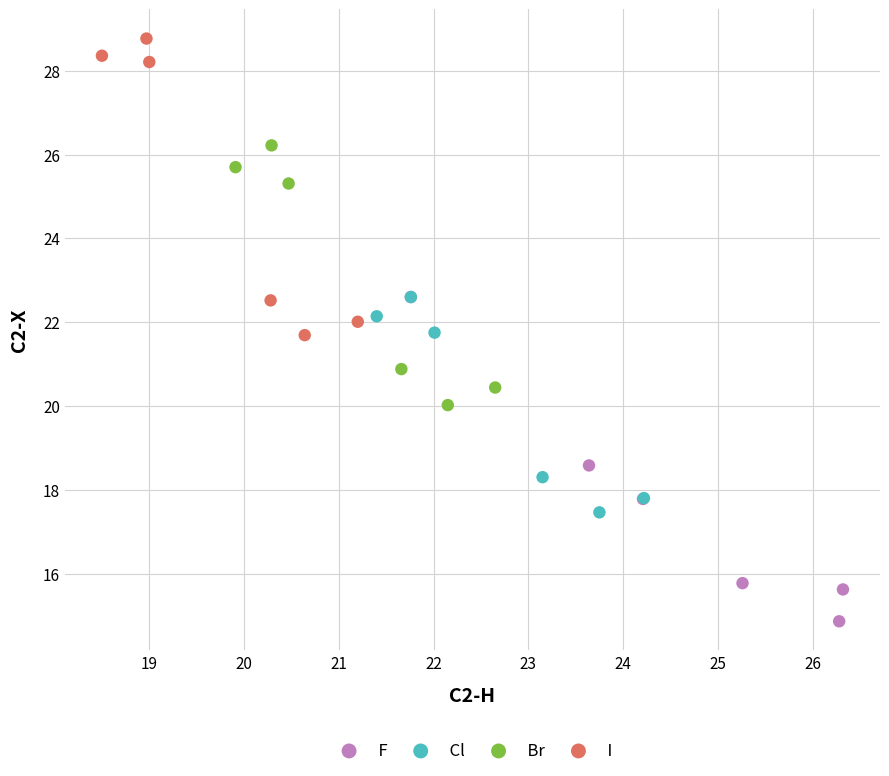

What are all the series names shown in the legend?

F, Cl, Br, I